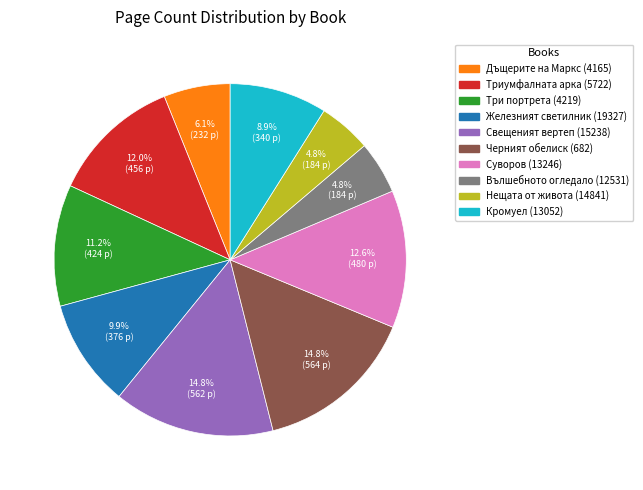

What is the total percentage of Дъщерите на Маркс (4165) and Кромуел (13052)?

15.0%